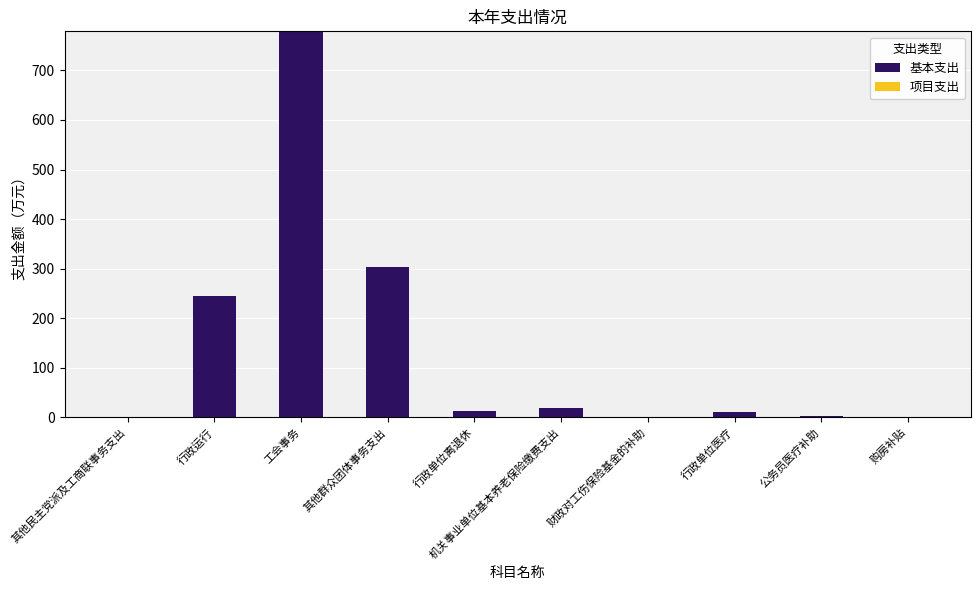

What is the sum of all values?

1371.8